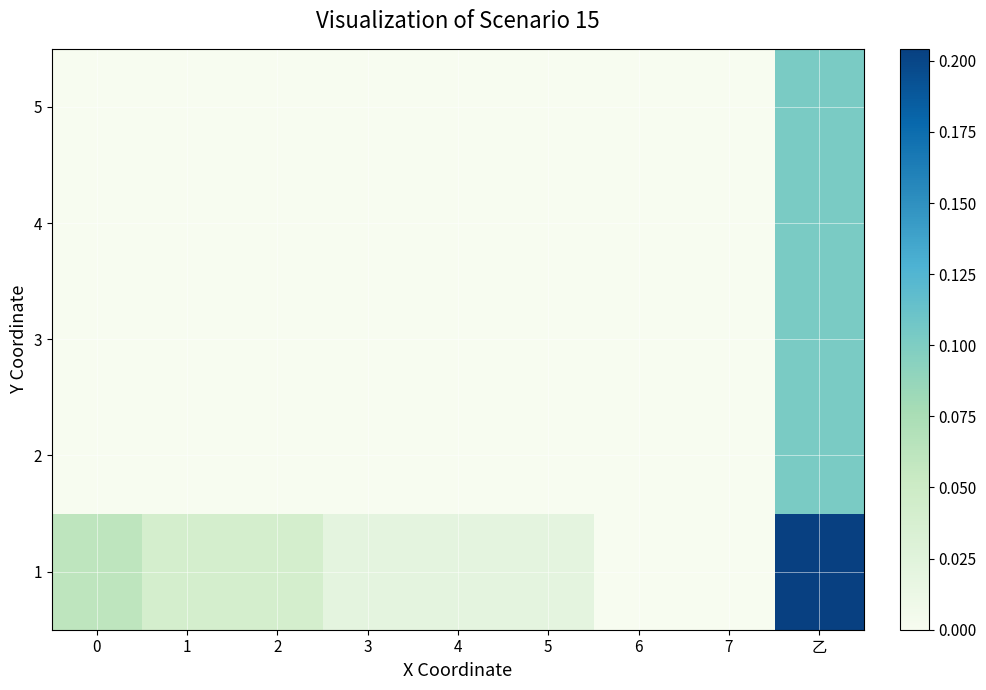

Reading right to left, extract all data points from this chart.

1: 乙=0.2	7=0.0	6=0.0	5=0.0	4=0.0	3=0.0	2=0.0	1=0.0	0=0.1
2: 乙=0.1	7=0.0	6=0.0	5=0.0	4=0.0	3=0.0	2=0.0	1=0.0	0=0.0
3: 乙=0.1	7=0.0	6=0.0	5=0.0	4=0.0	3=0.0	2=0.0	1=0.0	0=0.0
4: 乙=0.1	7=0.0	6=0.0	5=0.0	4=0.0	3=0.0	2=0.0	1=0.0	0=0.0
5: 乙=0.1	7=0.0	6=0.0	5=0.0	4=0.0	3=0.0	2=0.0	1=0.0	0=0.0